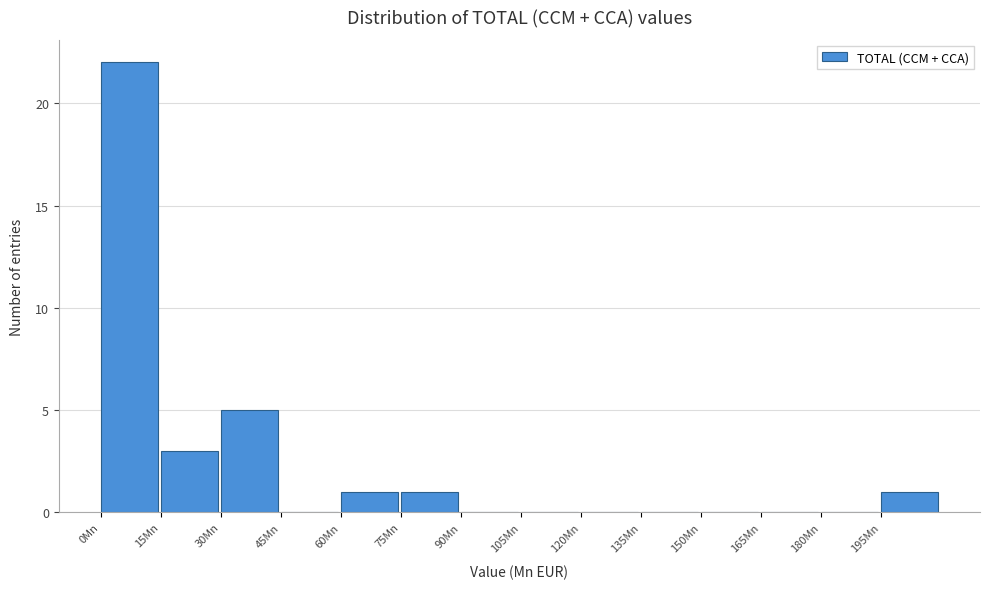

Which range on the x-axis has the tallest bar?

0 to 15